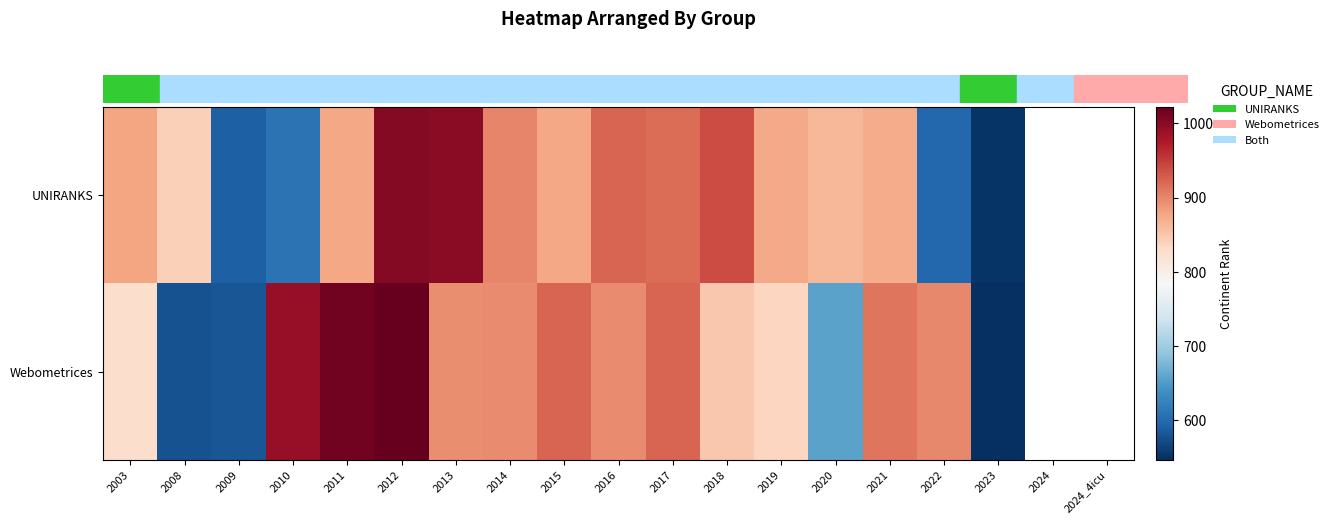

List the series in order of their overall mean, lowest first.

UNIRANKS, Webometrices